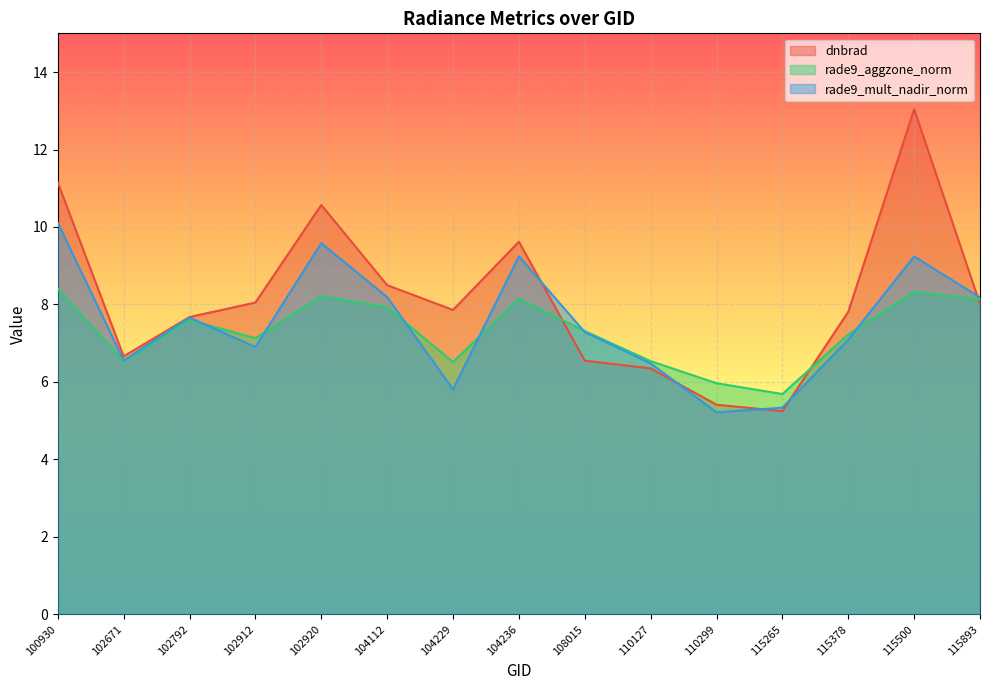

Where is the first local maximum for rade9_aggzone_norm?

102792